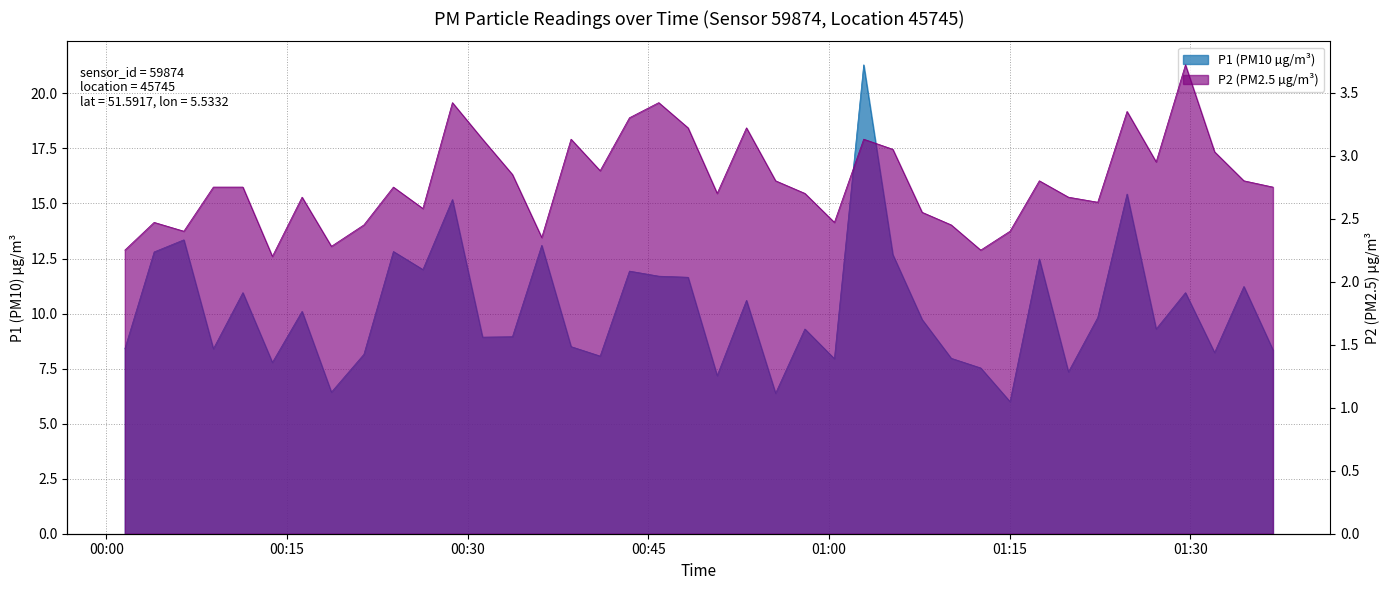

True or false: P1 and P2 intersect in this chart.

False